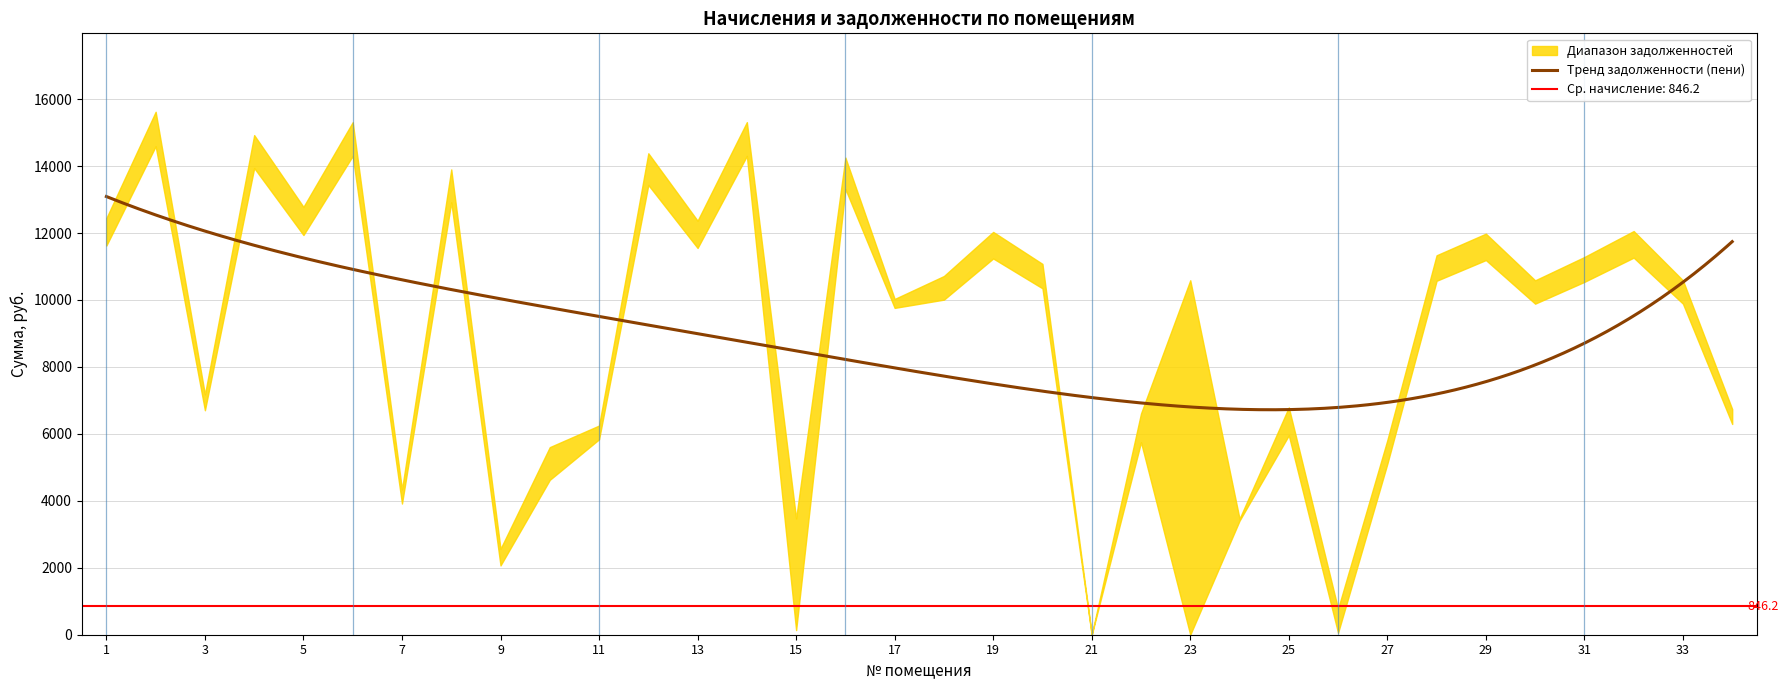

What is the difference between the highest and lowest values at 30?

9889.2